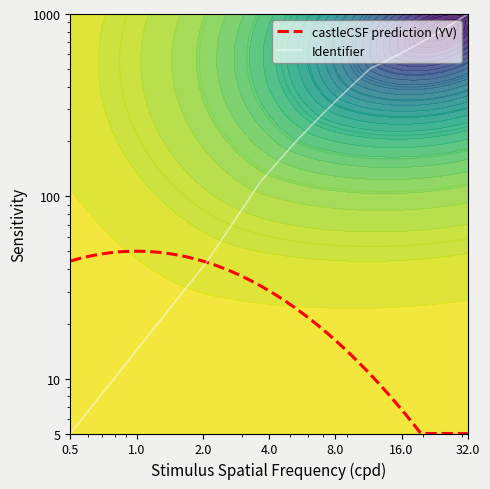

How many data points does each series have?

21